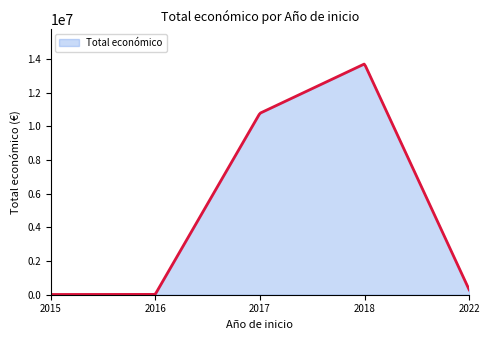

What is the maximum value shown in the chart?

13699672.9